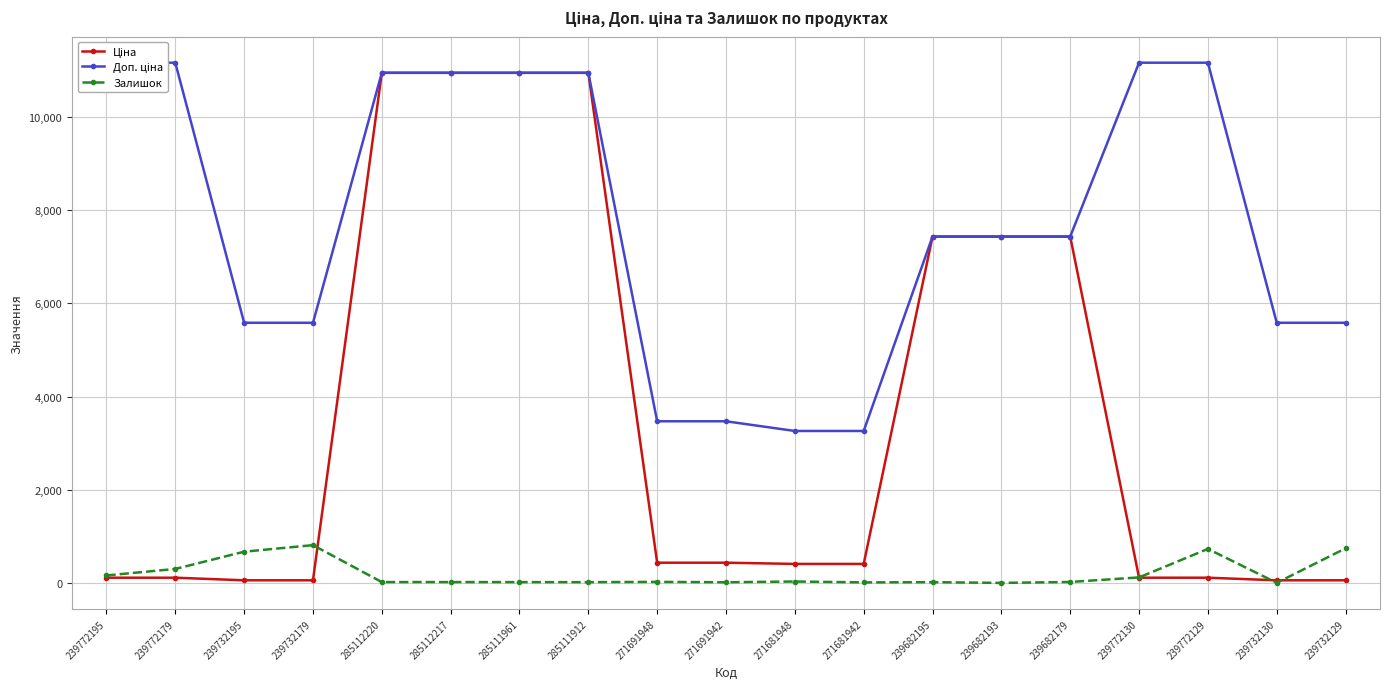

At which category is the sum across all series the highest?

285112220